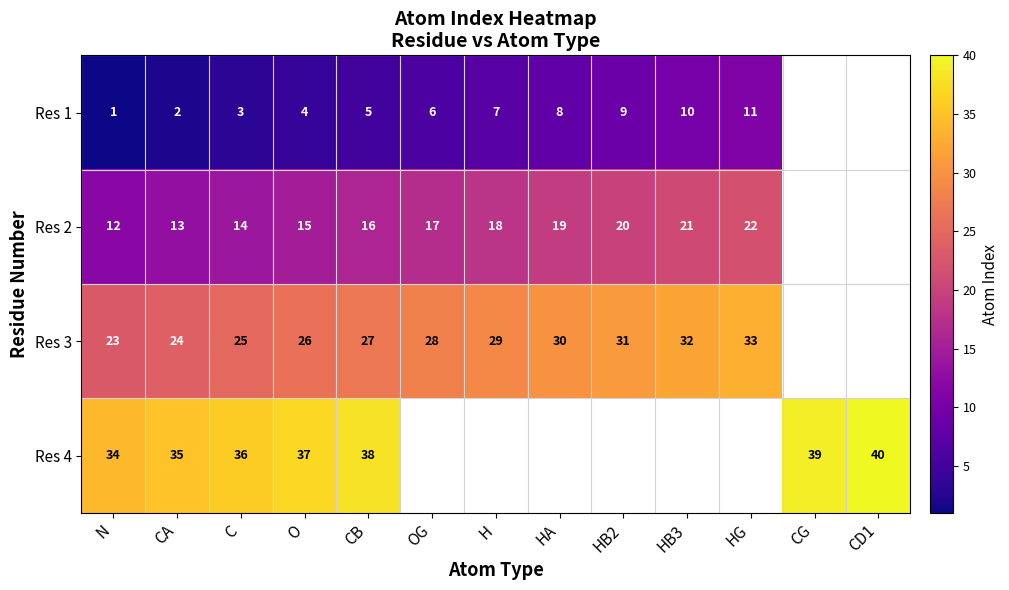

How many distinct data groups are displayed?

4